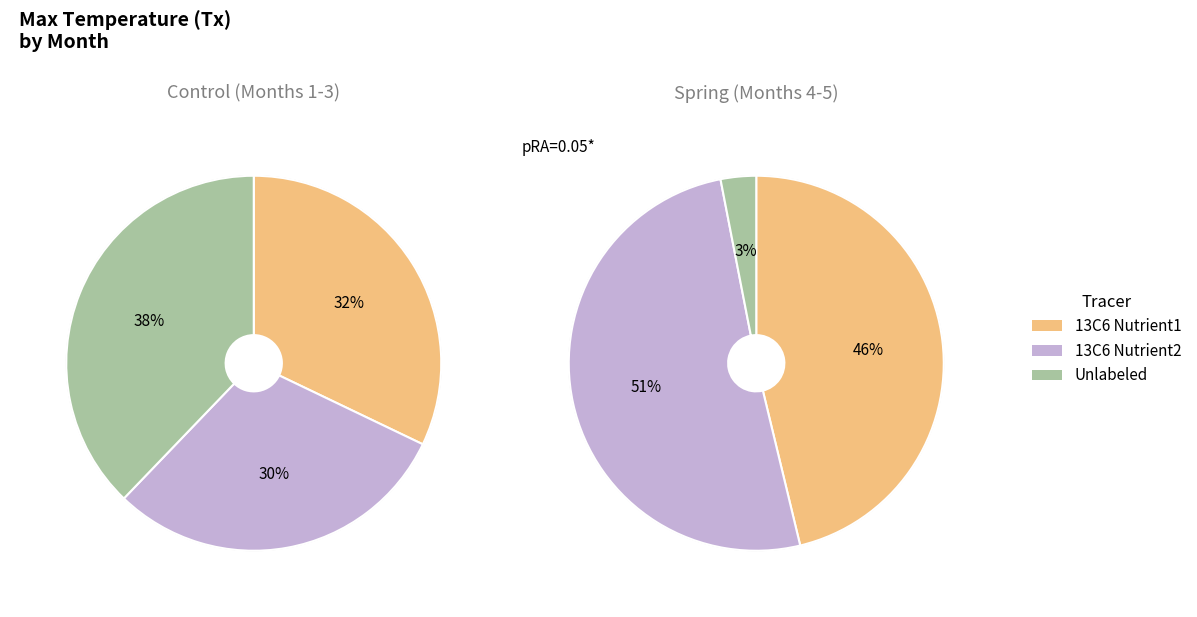

True or false: 4 accounts for 43% of the total.

False